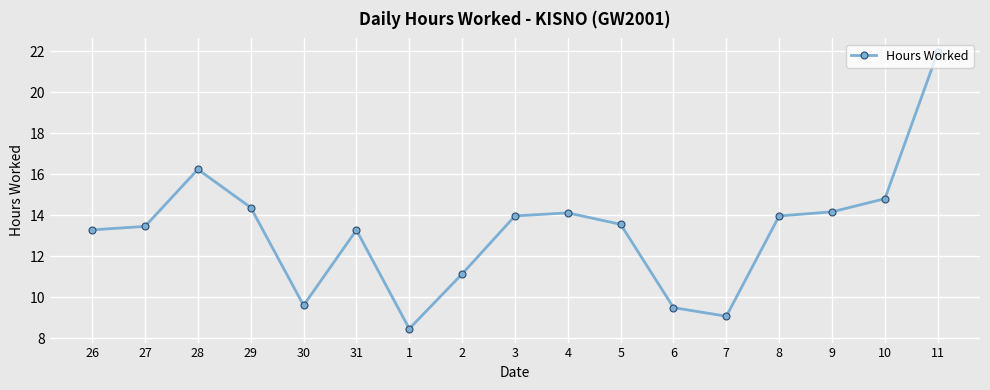

What is the ratio of the value at 31 to the value at 5?

1.0